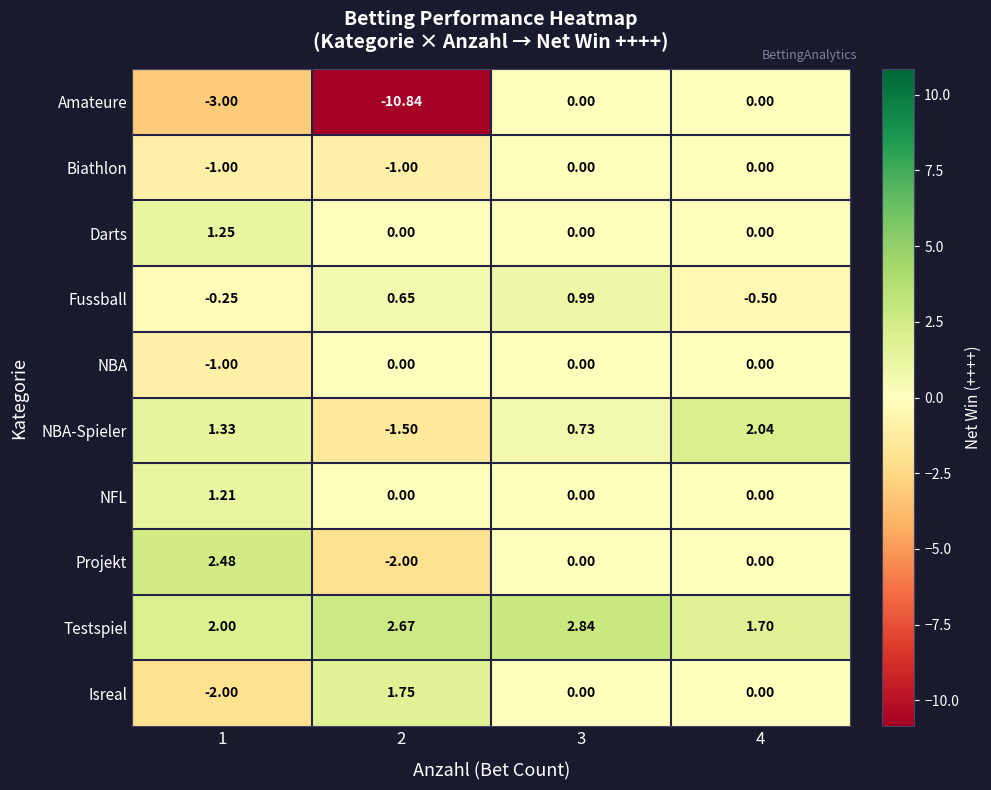

Which series has the largest range (max minus min)?

Amateure